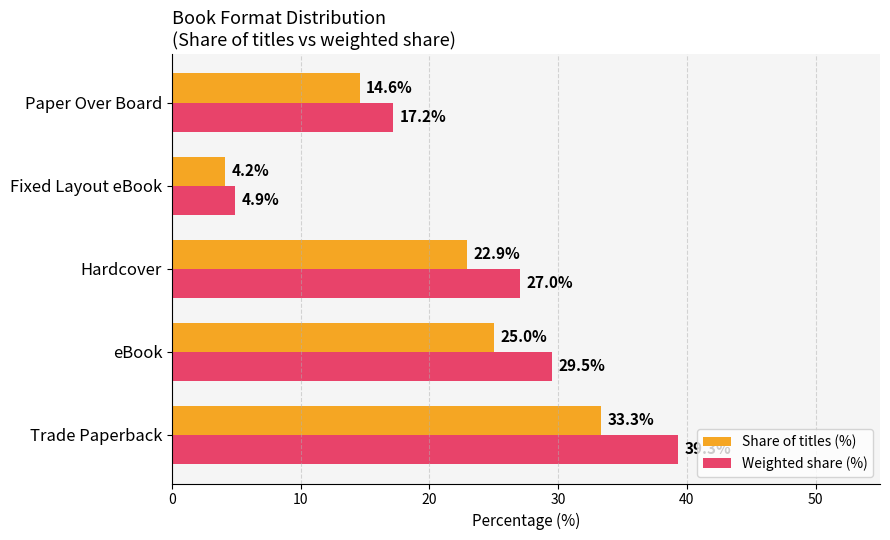

List the series in order of their peak value, highest first.

Weighted share (%), Share of titles (%)